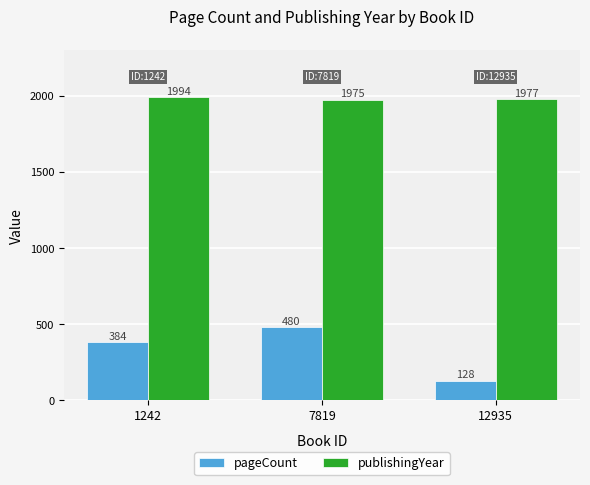

At which label is publishingYear closest to 1984?

12935